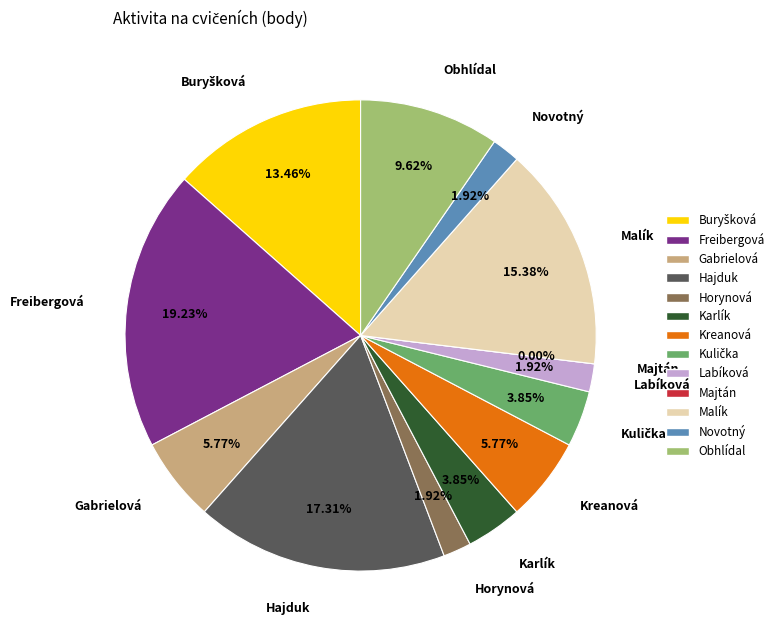

To the nearest percent, what portion does Horynová represent?

2%